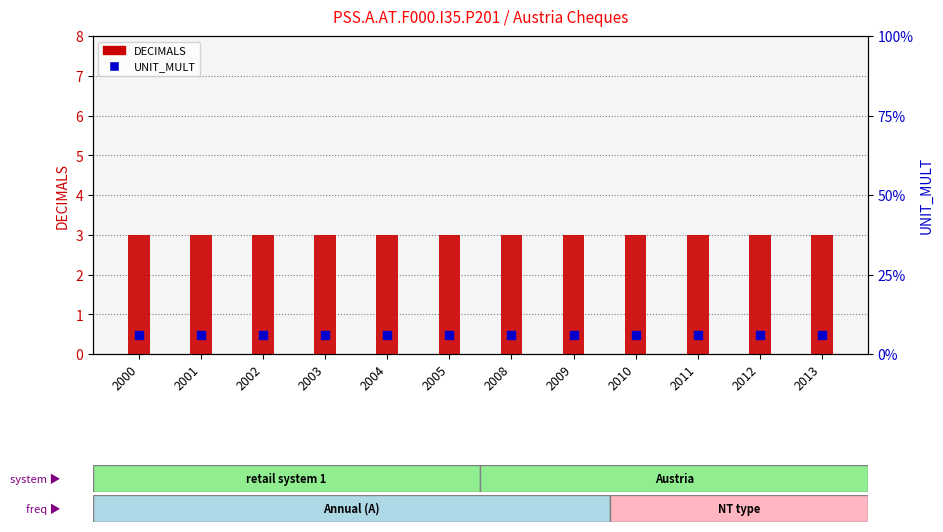

Which series reaches the minimum Y coordinate?

DECIMALS